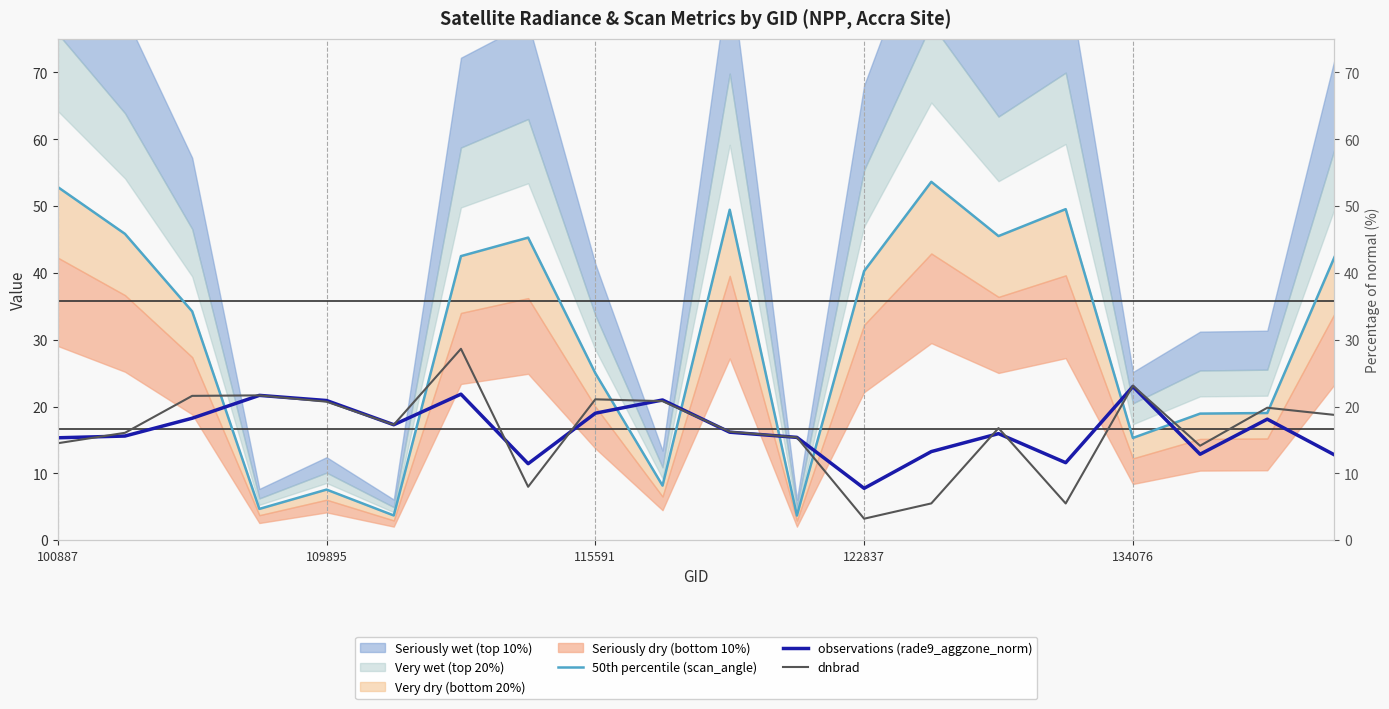

At how many categories does at least one series exceed 31?

11